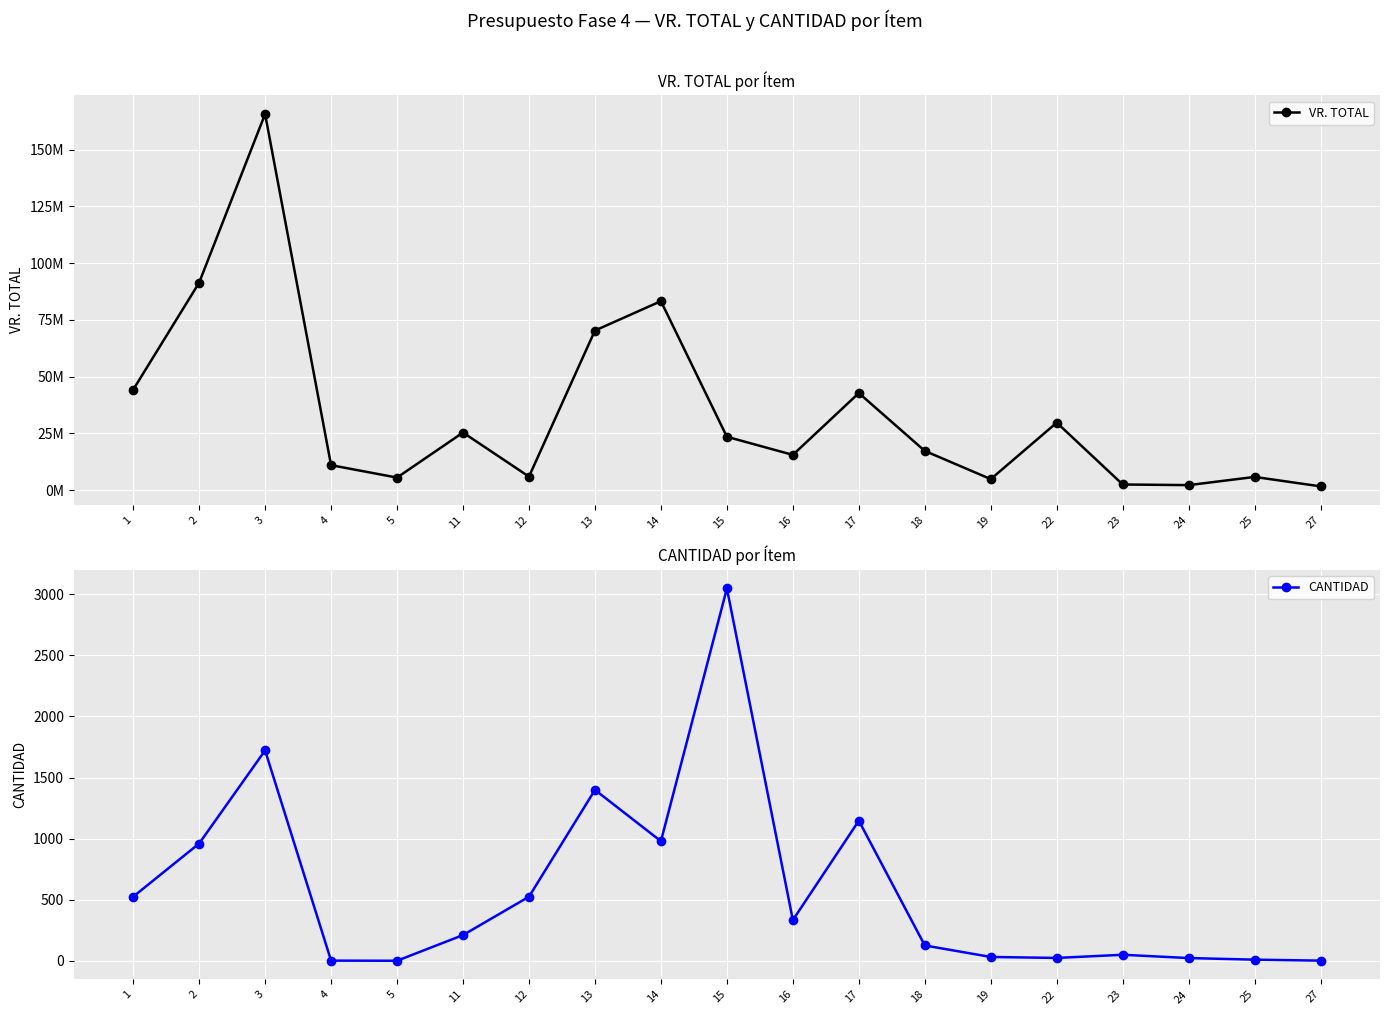

At 25, list the series in order from smallest to largest.

CANTIDAD, VR. TOTAL